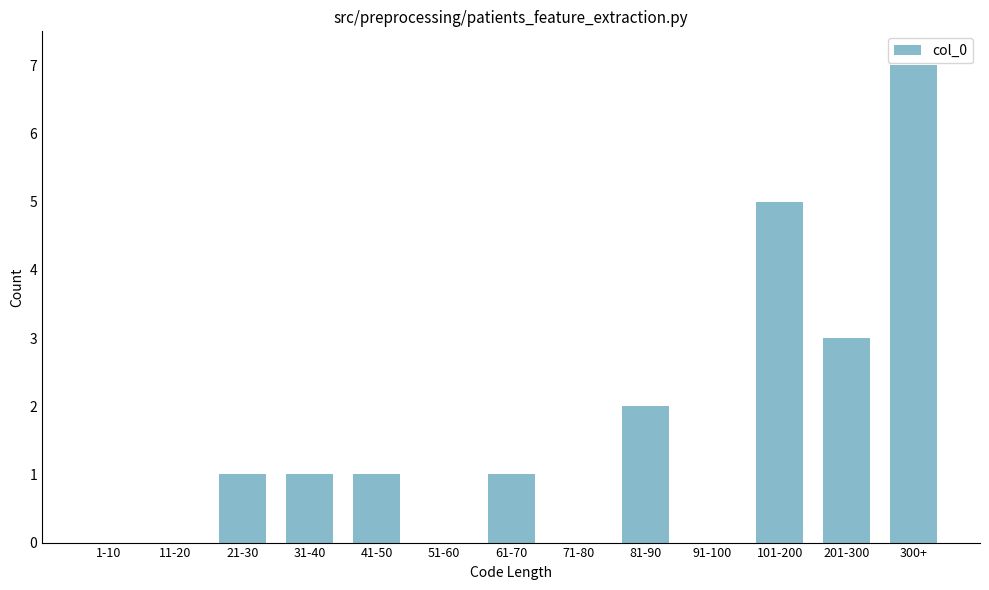

Reading left to right, transcribe all the data shown in this chart.

1-10=0	11-20=0	21-30=1	31-40=1	41-50=1	51-60=0	61-70=1	71-80=0	81-90=2	91-100=0	101-200=5	201-300=3	300+=7